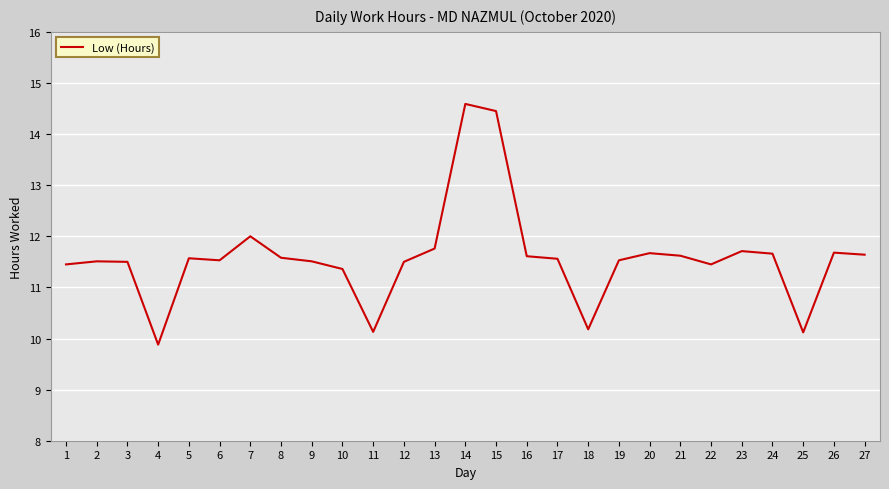

What is the difference between the maximum and second lowest values?

4.5